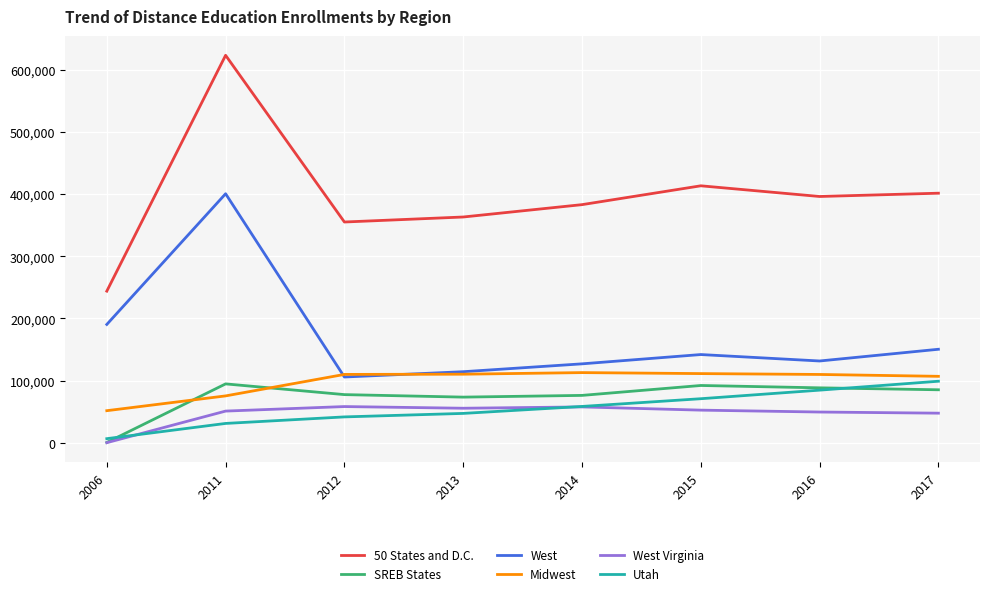

The value of West Virginia at 2006 is 21248. True or false?

False